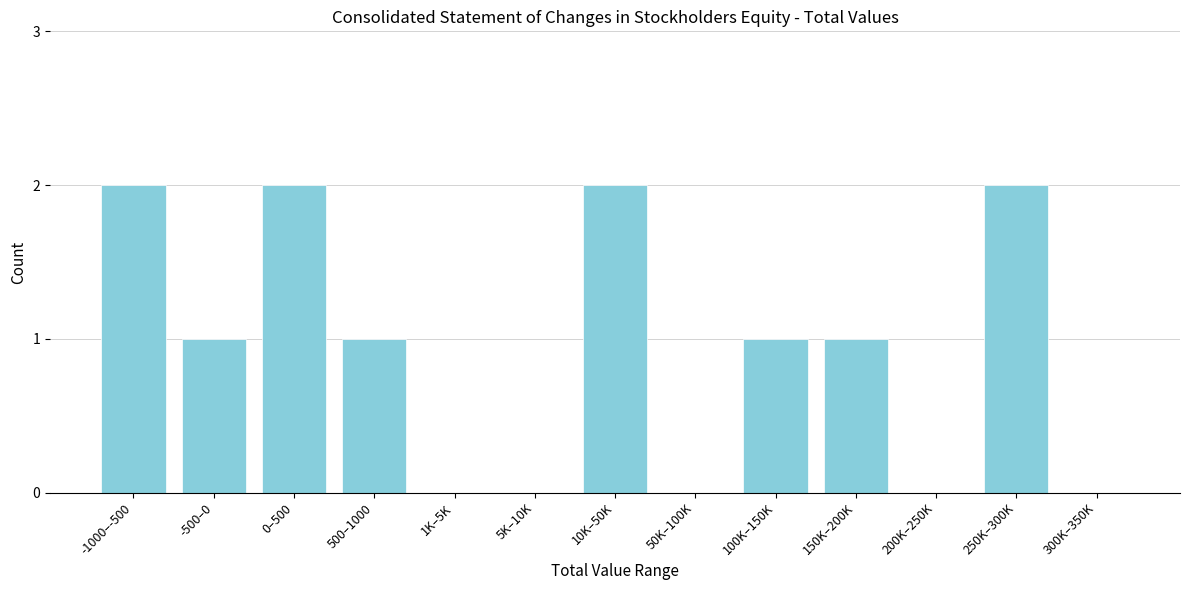

Reading left to right, list all the values displayed in this chart.

-1000–-500=2	-500–0=1	0–500=2	500–1000=1	1K–5K=0	5K–10K=0	10K–50K=2	50K–100K=0	100K–150K=1	150K–200K=1	200K–250K=0	250K–300K=2	300K–350K=0